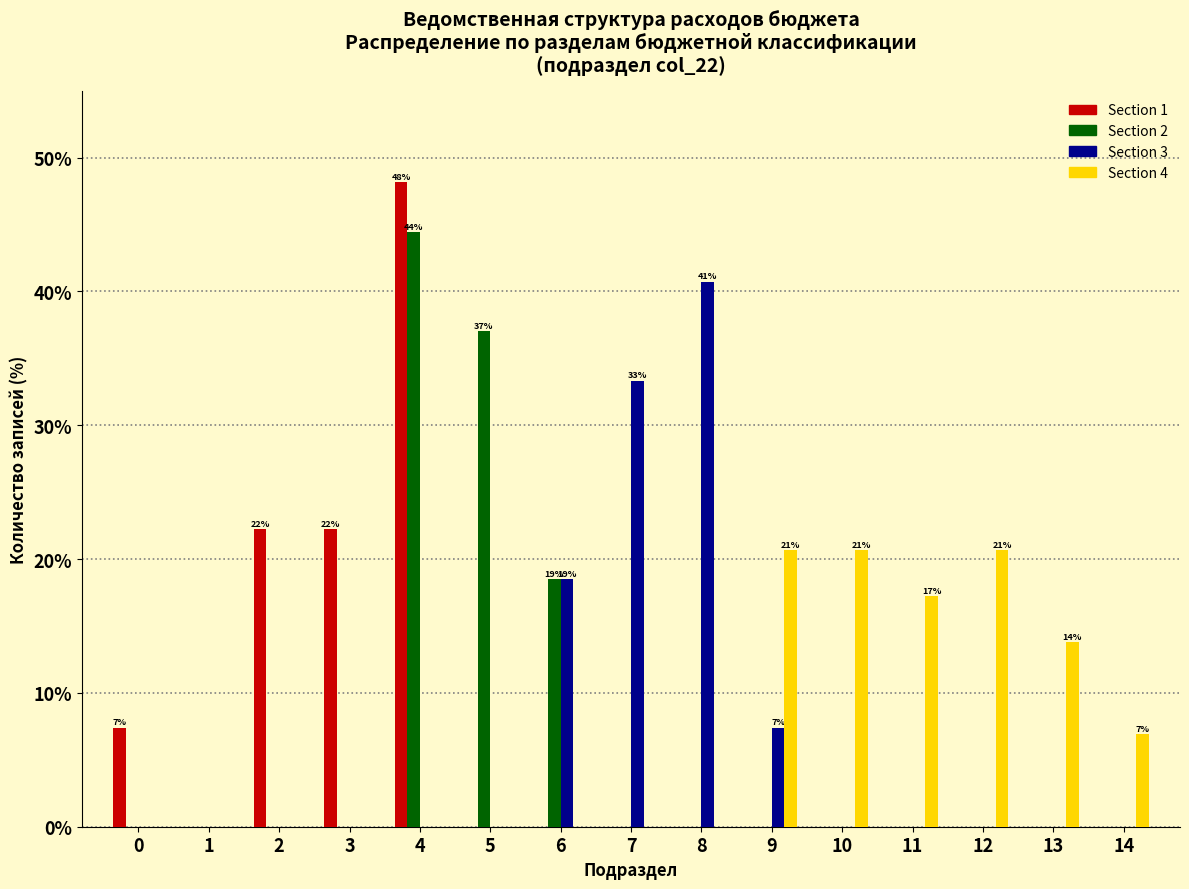

True or false: Section 2 has a value of 3.8 at 6.

False